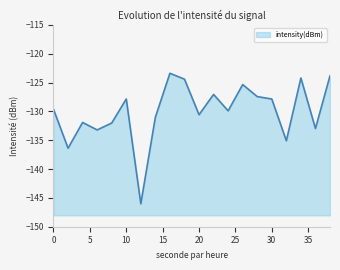

How many values are below -129?

11